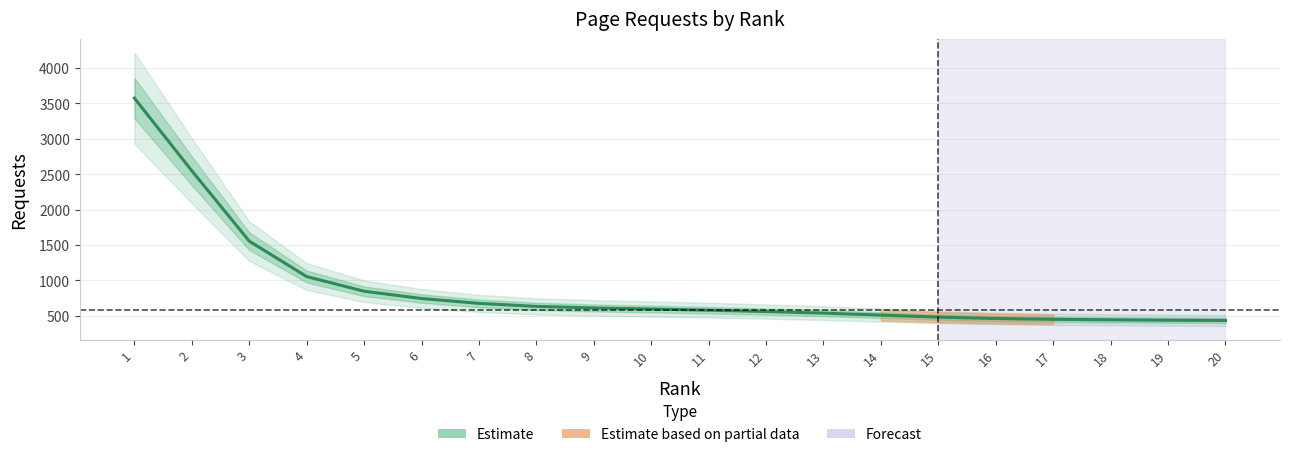

How many values exceed 595?

10